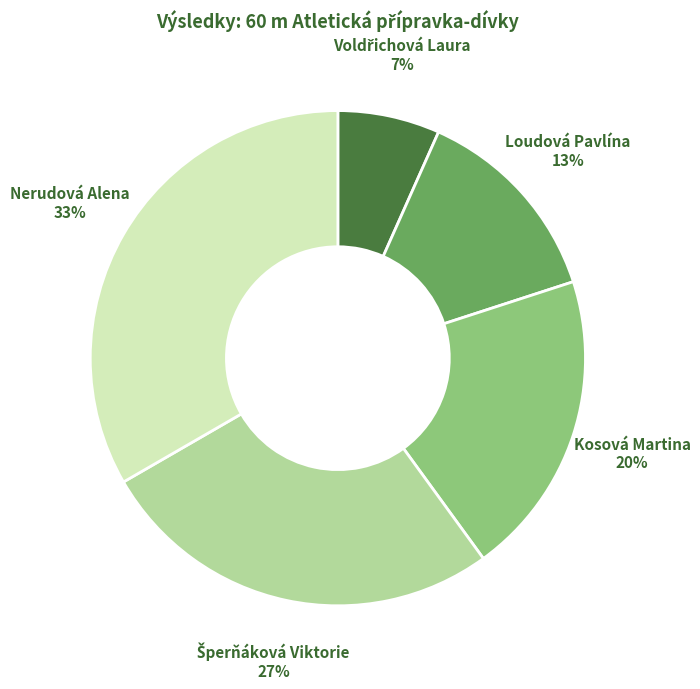

To the nearest percent, what portion does Loudová Pavlína represent?

13%